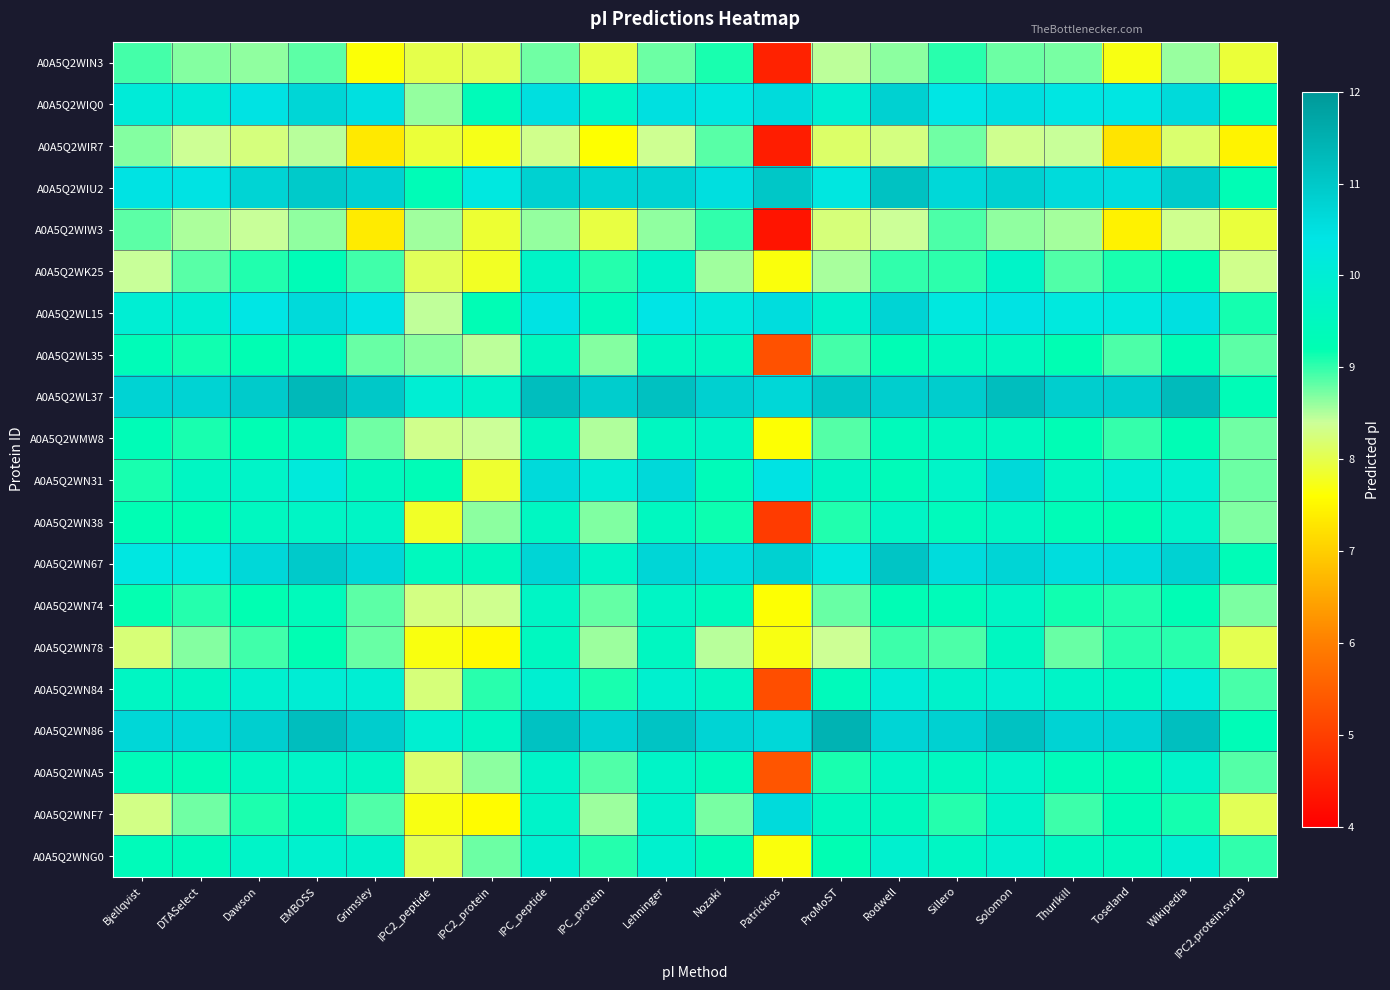

Between Patrickios and EMBOSS, which is larger?

EMBOSS